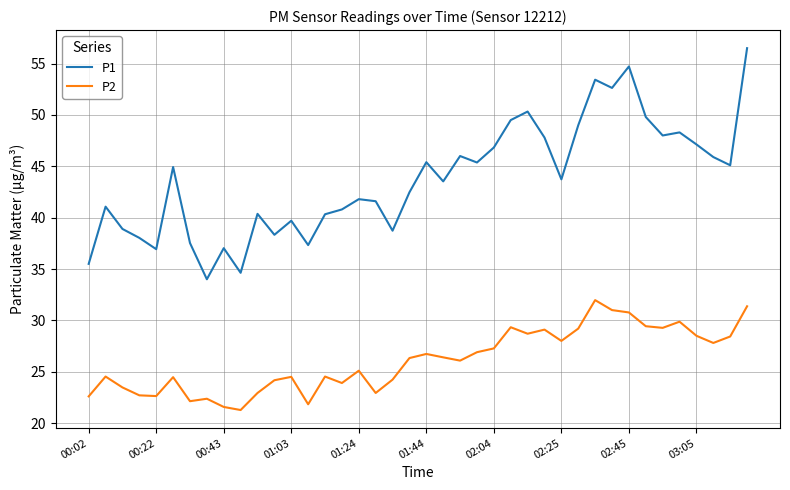

Which series has the largest total across all categories?

P1